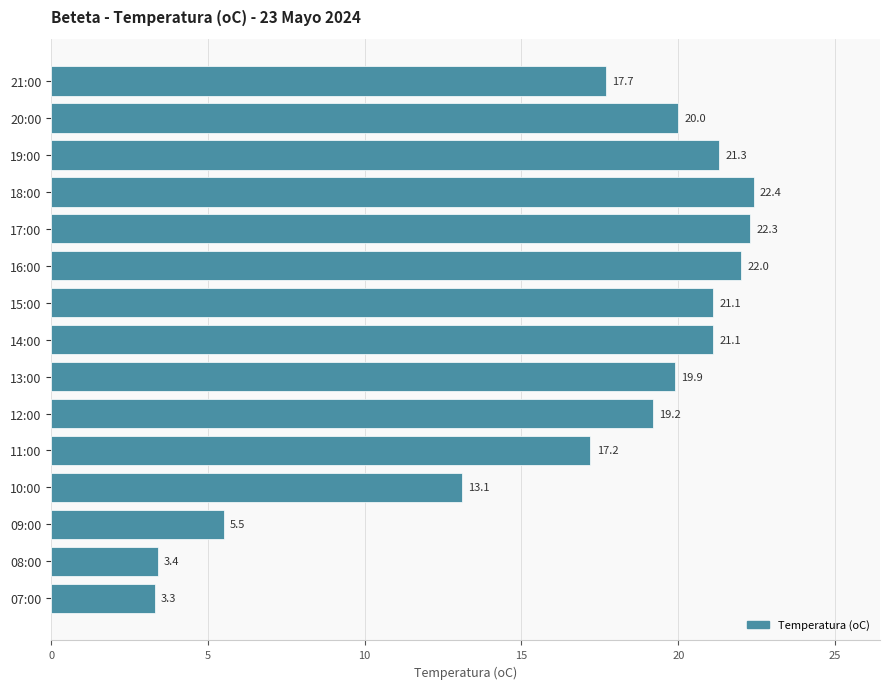

Count the number of values greater than 19.

9